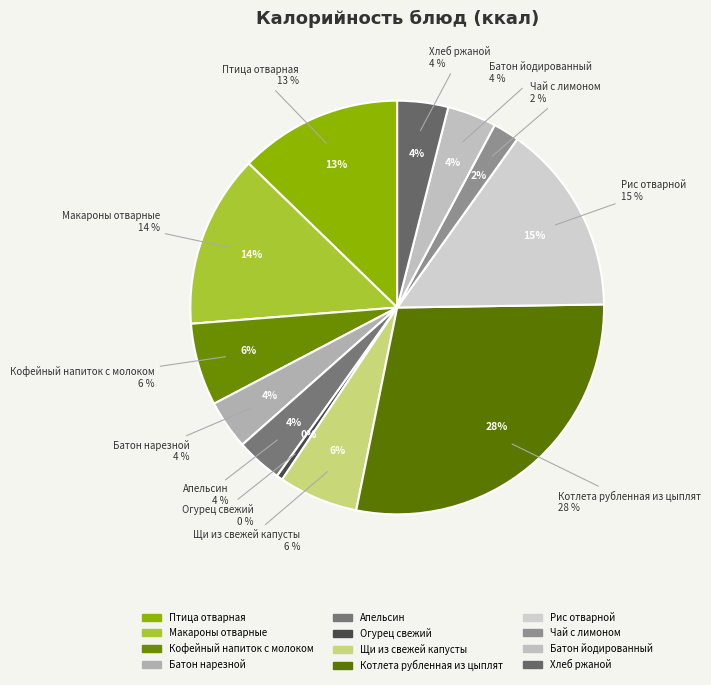

Which slice is the smallest?

Огурец свежий